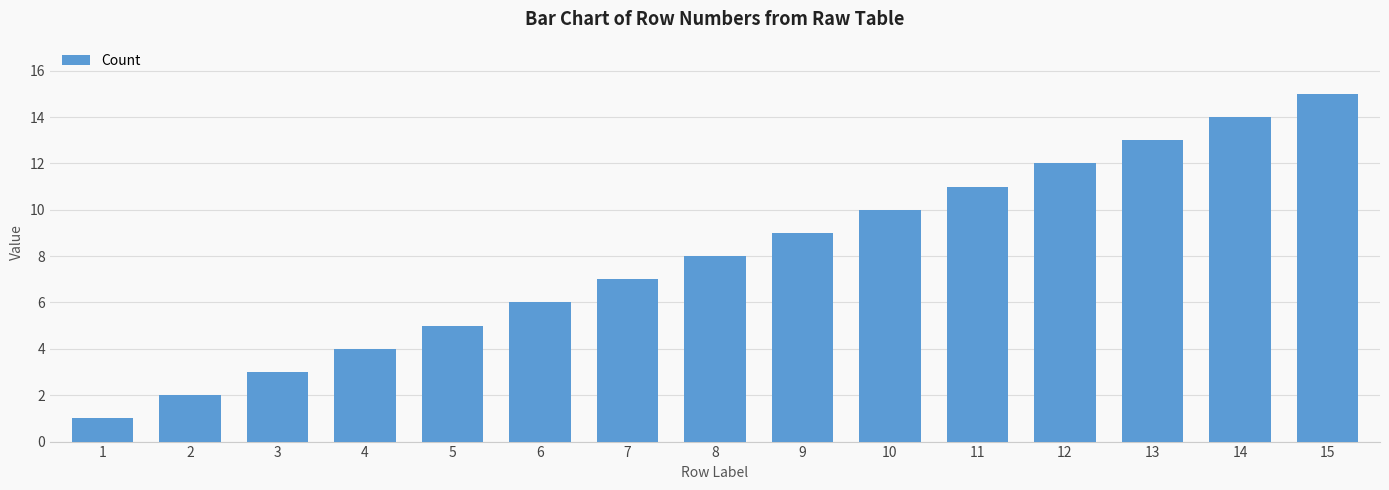

Reading left to right, transcribe all the data shown in this chart.

1=1	2=2	3=3	4=4	5=5	6=6	7=7	8=8	9=9	10=10	11=11	12=12	13=13	14=14	15=15